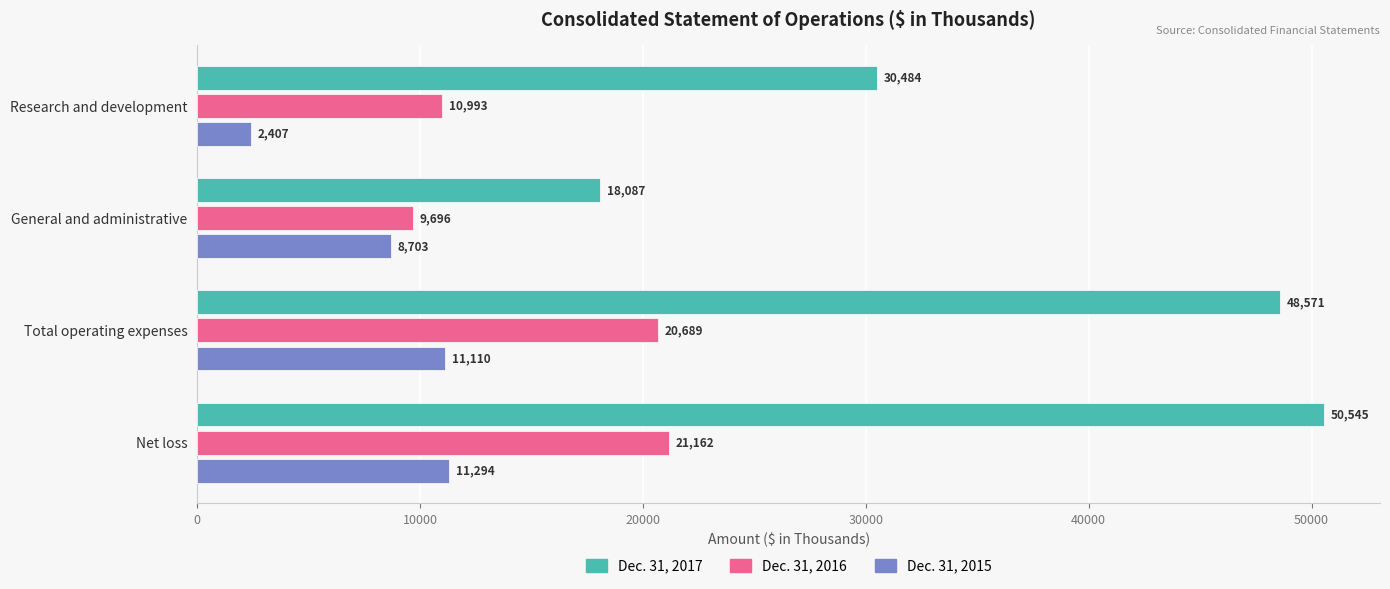

What are all the series names shown in the legend?

Dec. 31, 2017, Dec. 31, 2016, Dec. 31, 2015